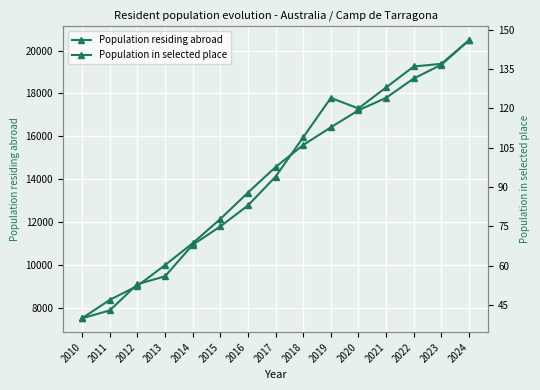

True or false: Population residing abroad and Population in selected place cross at least once.

False